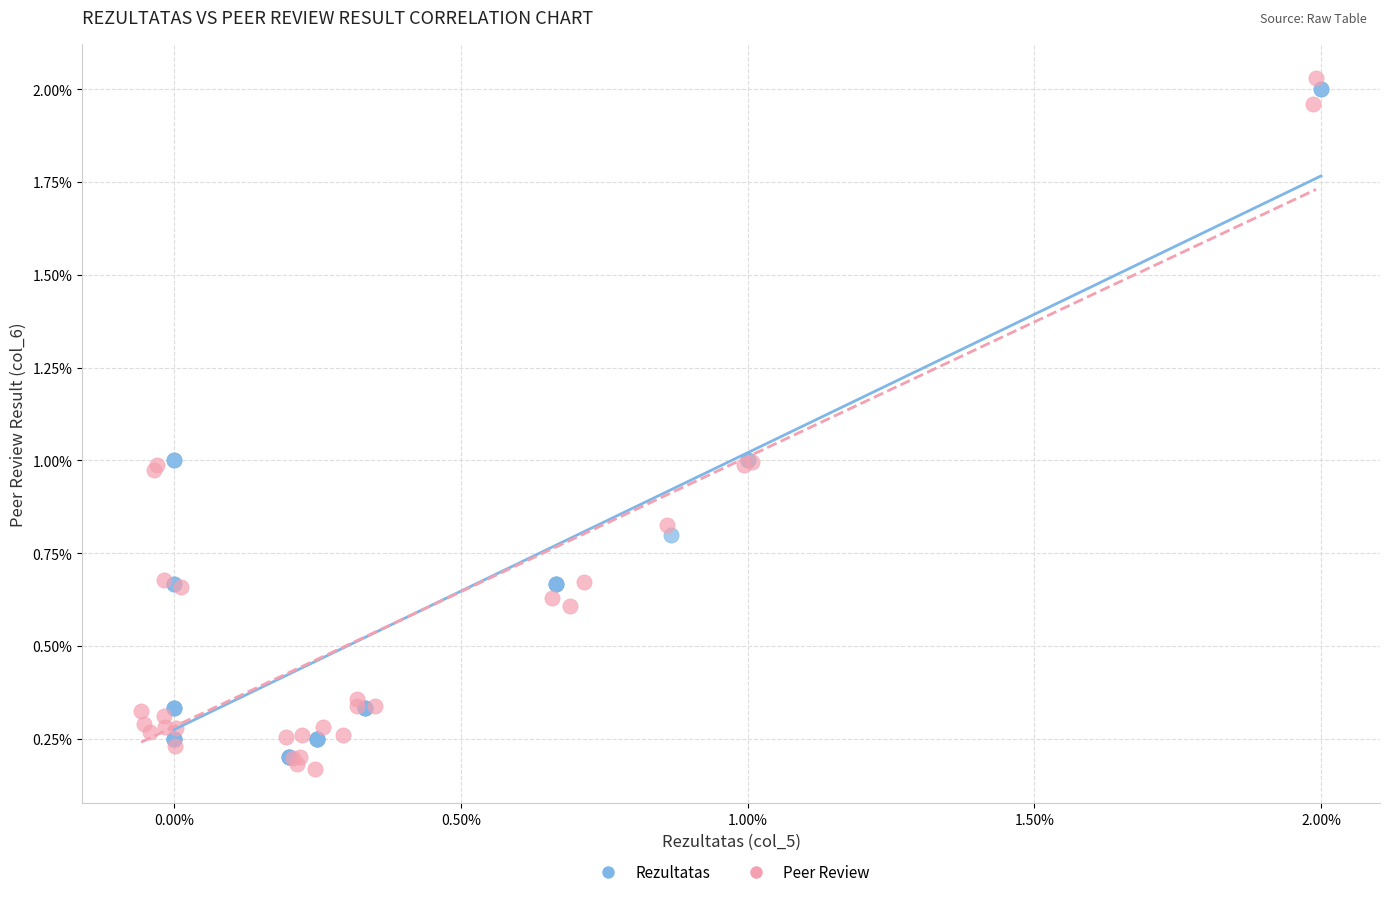

What are all the series names shown in the legend?

Rezultatas, Peer Review